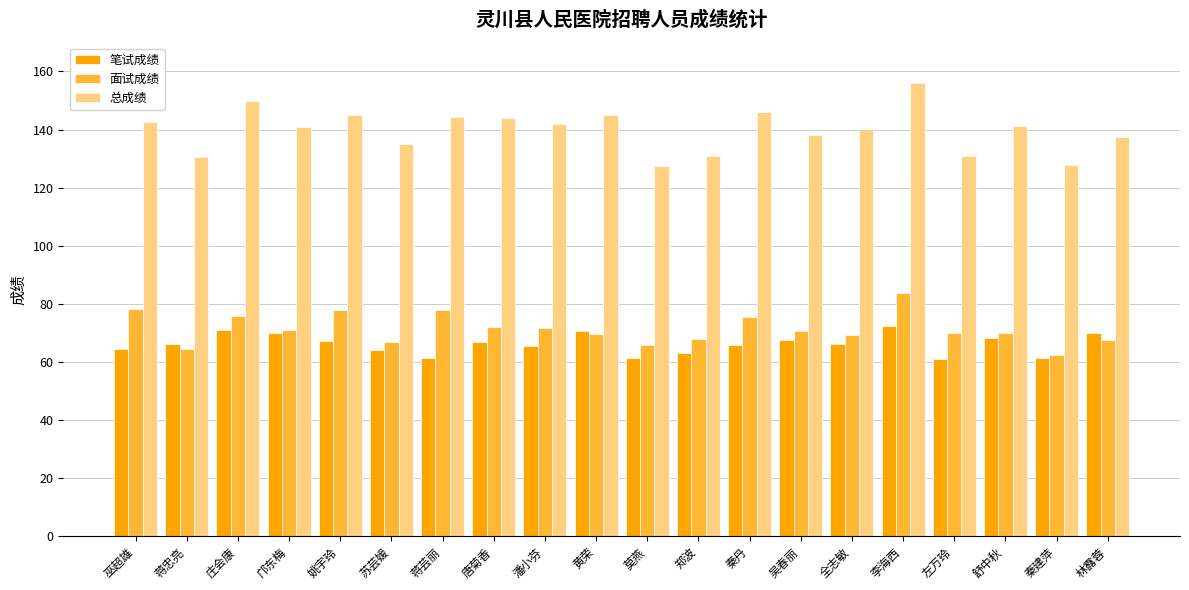

What is the sum of the 总成绩 values at 黄荣 and 唐菊香?

288.9